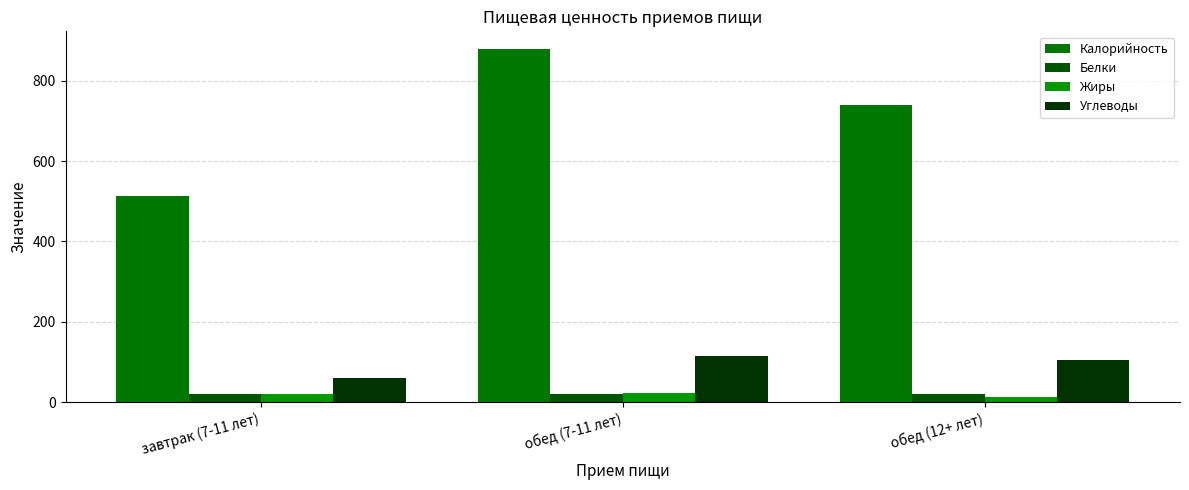

Which series changed the most between завтрак (7-11 лет) and обед (7-11 лет)?

Калорийность